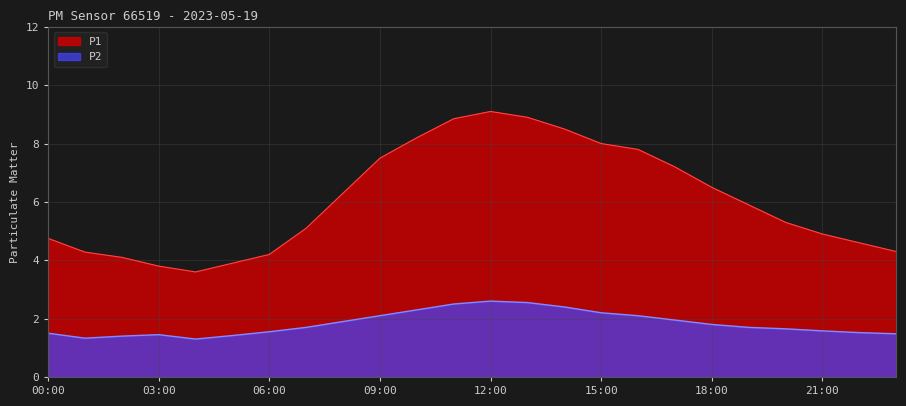

Where is P2 nearest to the value 1?

04:00